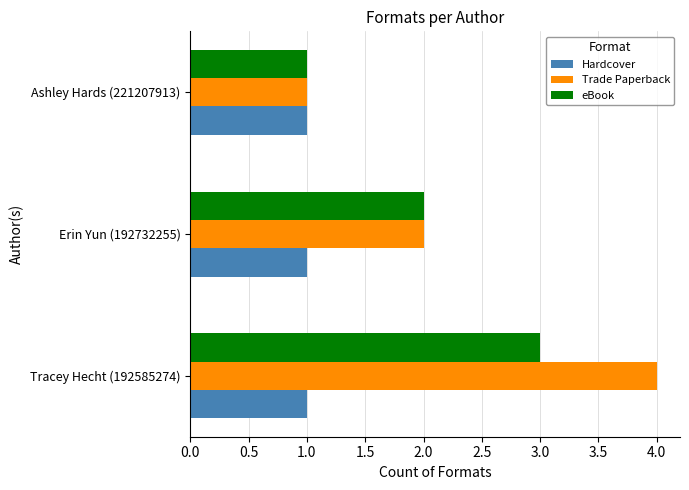

What is the difference between the maximum and minimum values in the Trade Paperback series?

3